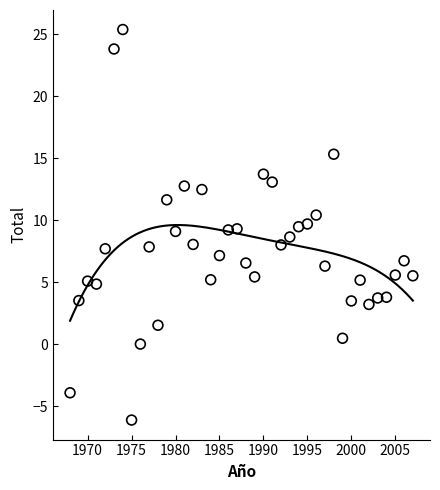

What is the range of Y values (max minus min)?

31.5